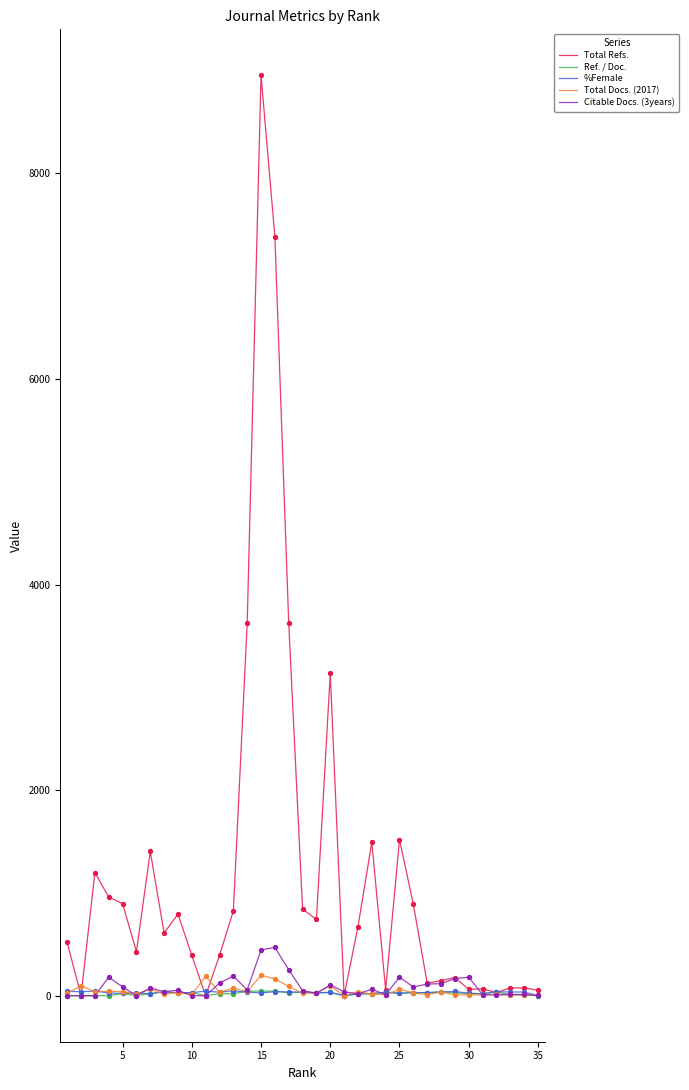

Which series has the largest total across all categories?

Total Refs.